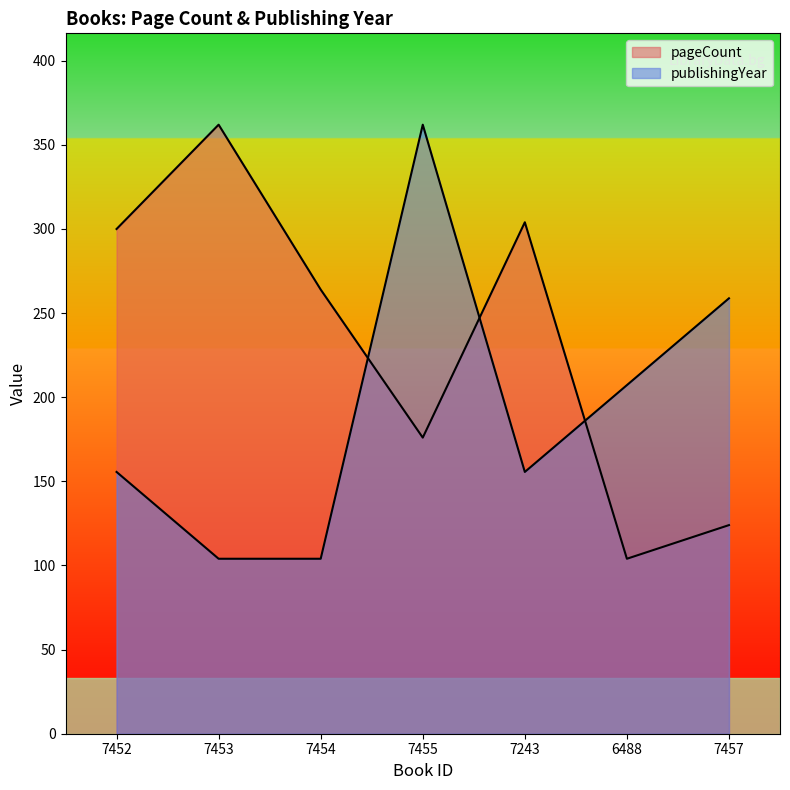

How many times do publishingYear and pageCount cross each other?

3